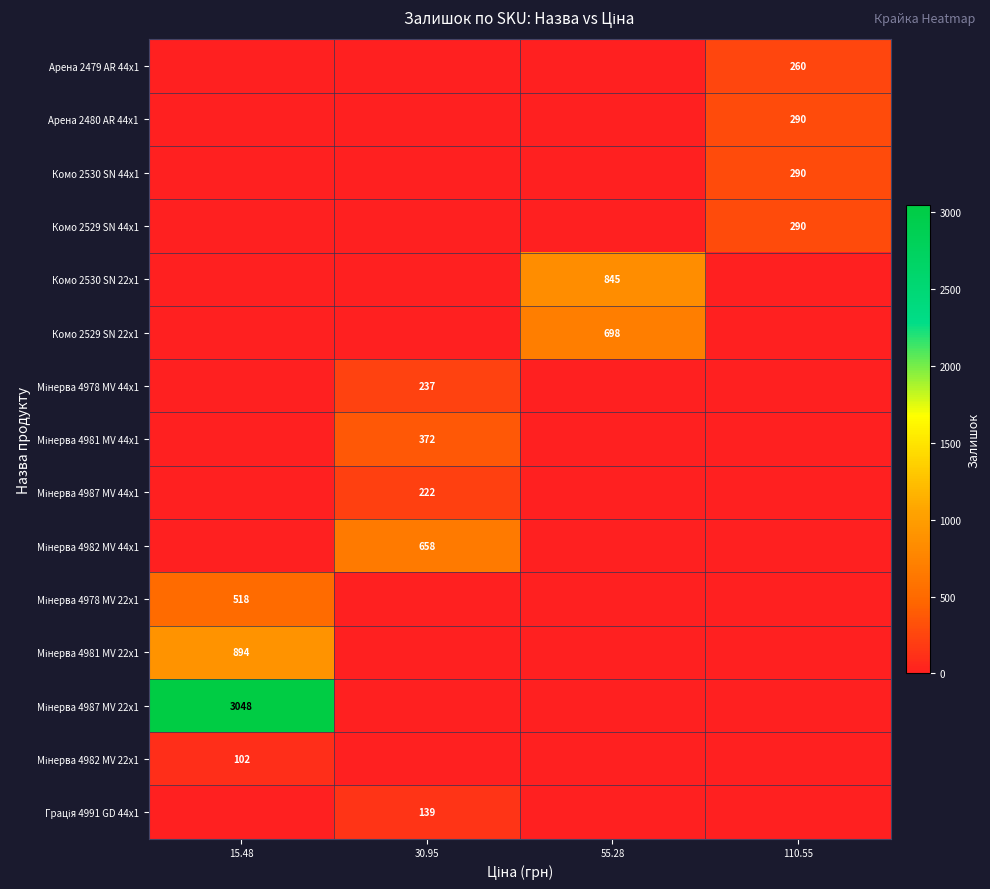

Is it true that Арена 2479 AR 44x1 equals 359 at 110.55?

False